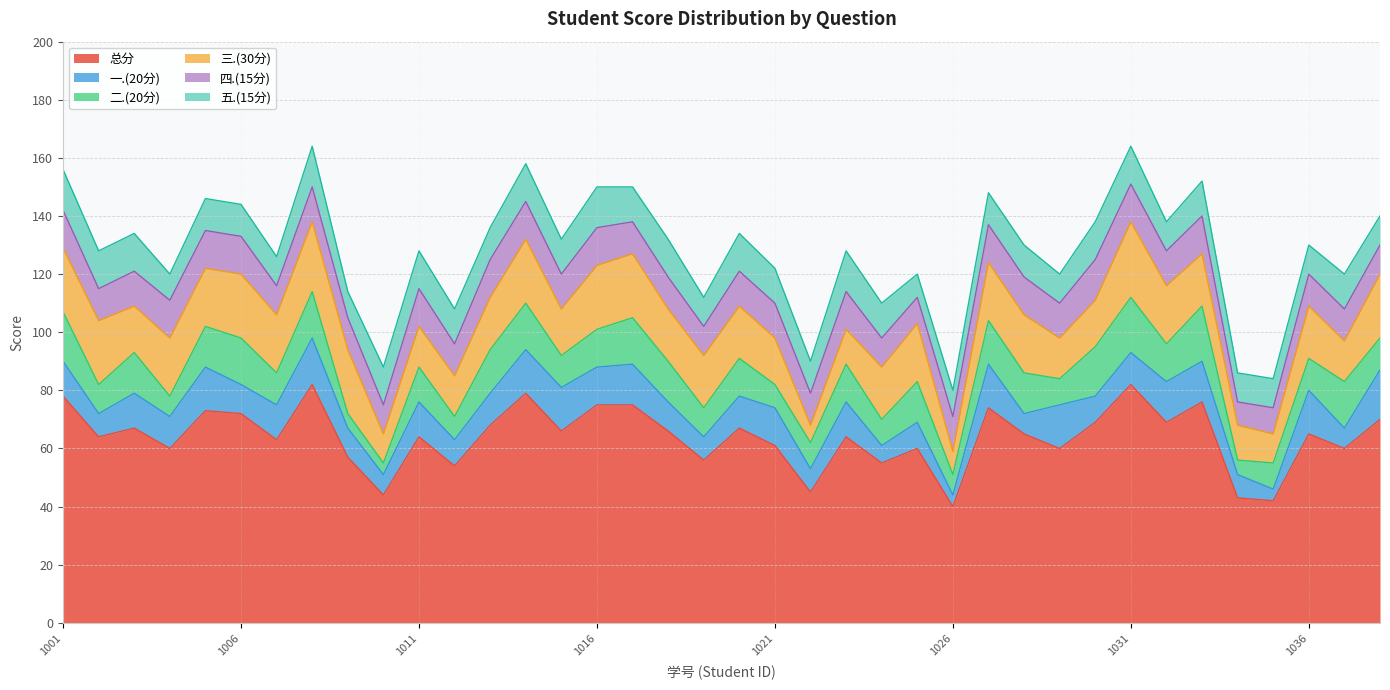

Which series has the widest spread of values?

总分